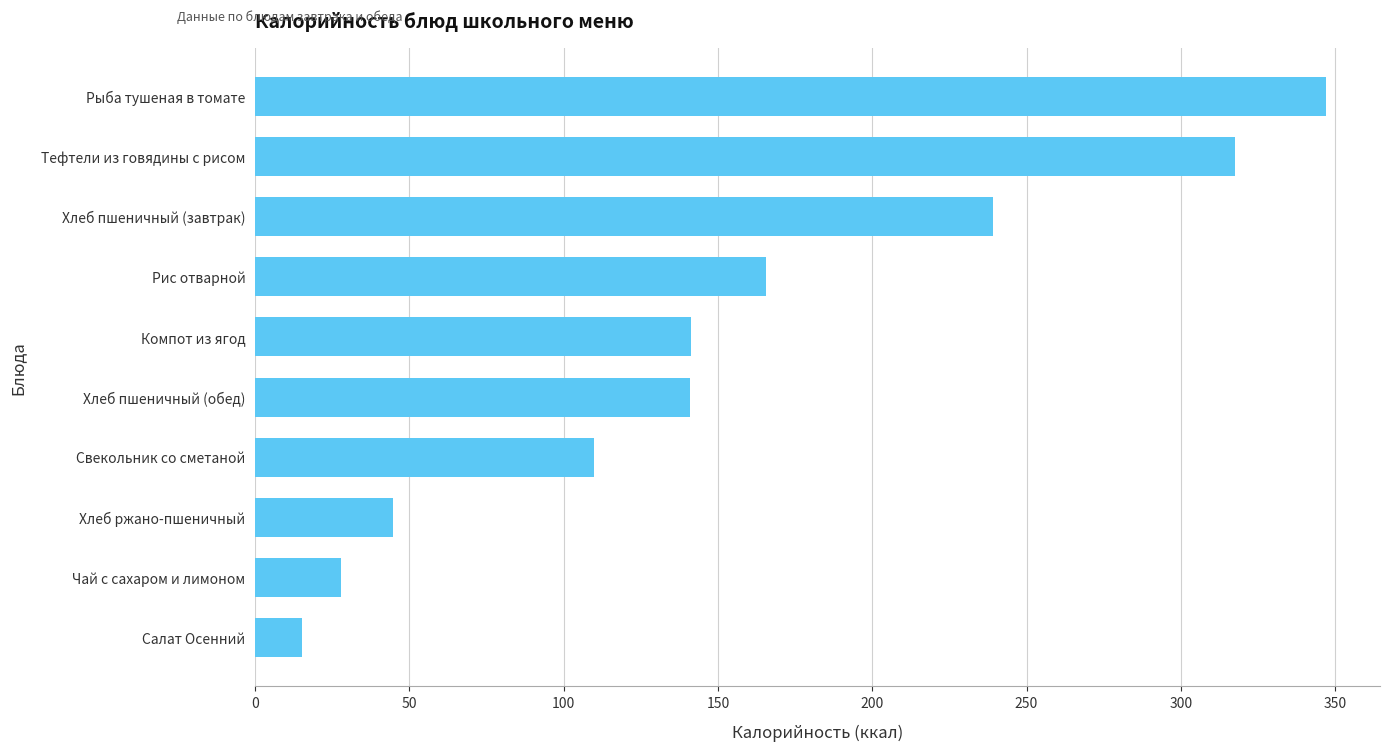

What is the difference between the maximum and minimum values?

332.0